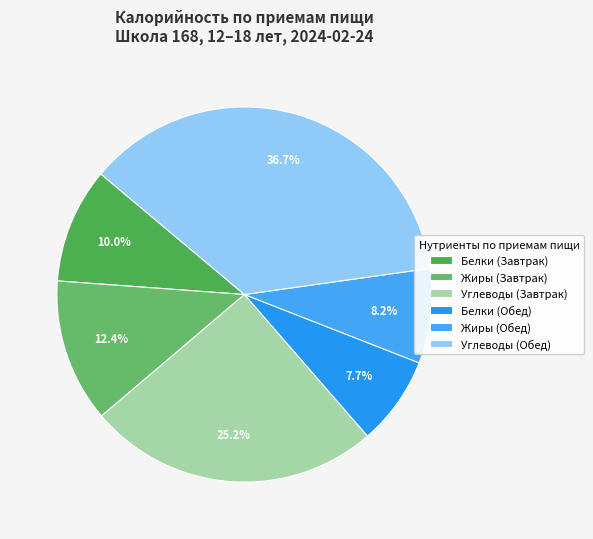

How many segments does this pie chart have?

6